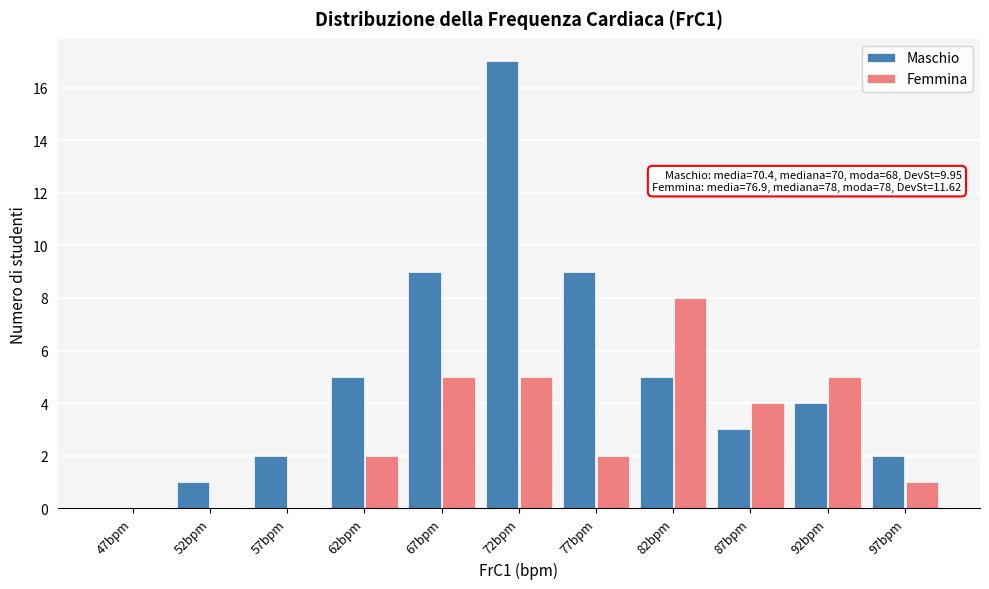

Reading left to right, transcribe all the data shown in this chart.

Maschio: 47bpm=0	52bpm=1	57bpm=2	62bpm=5	67bpm=9	72bpm=17	77bpm=9	82bpm=5	87bpm=3	92bpm=4	97bpm=2
Femmina: 47bpm=0	52bpm=0	57bpm=0	62bpm=2	67bpm=5	72bpm=5	77bpm=2	82bpm=8	87bpm=4	92bpm=5	97bpm=1